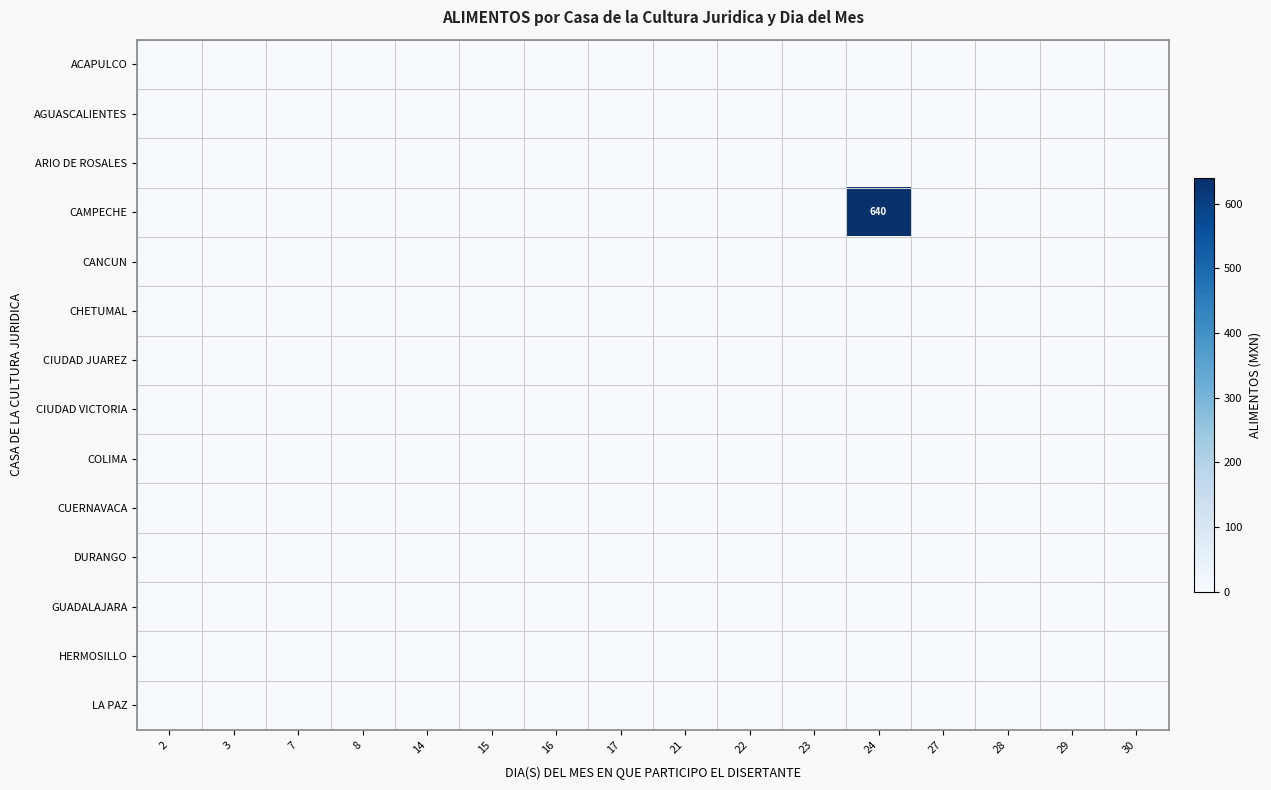

At which category is the sum across all series the highest?

24